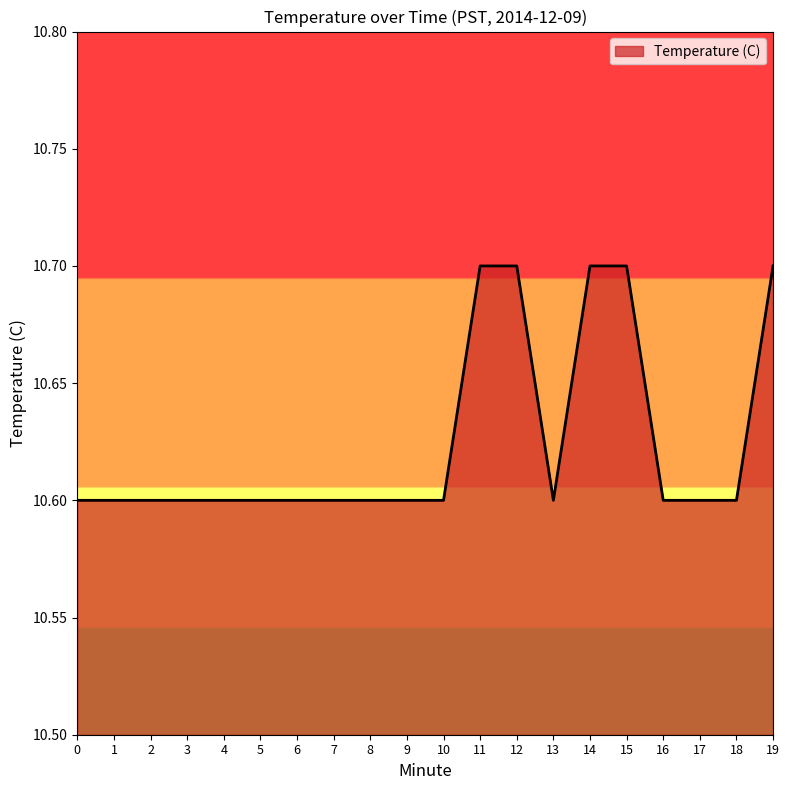

True or false: the data shows 10.6 at 18.

True